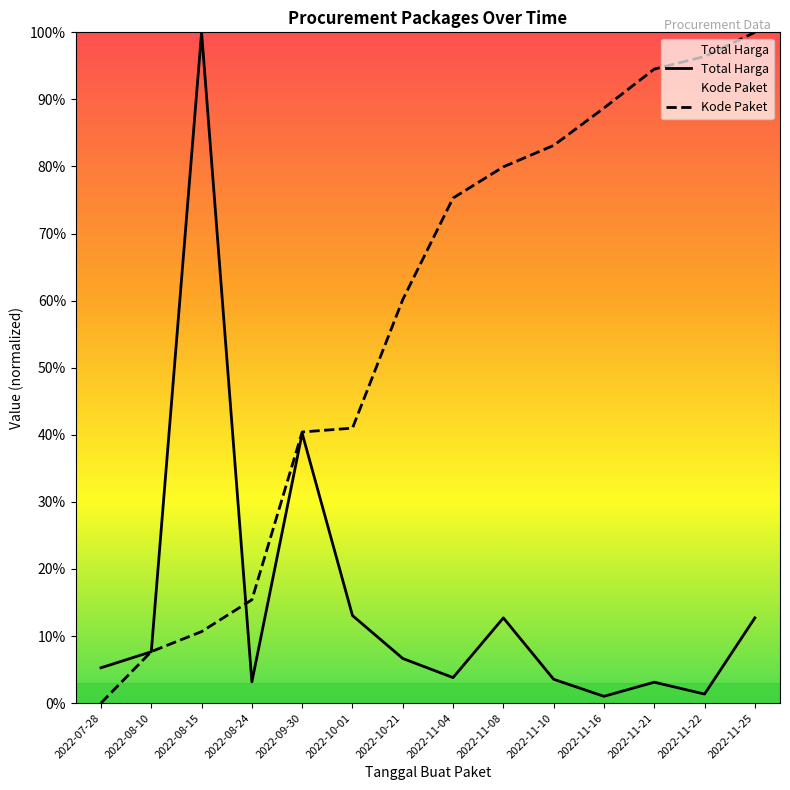

List the series in order of their overall mean, highest first.

Kode Paket, Total Harga